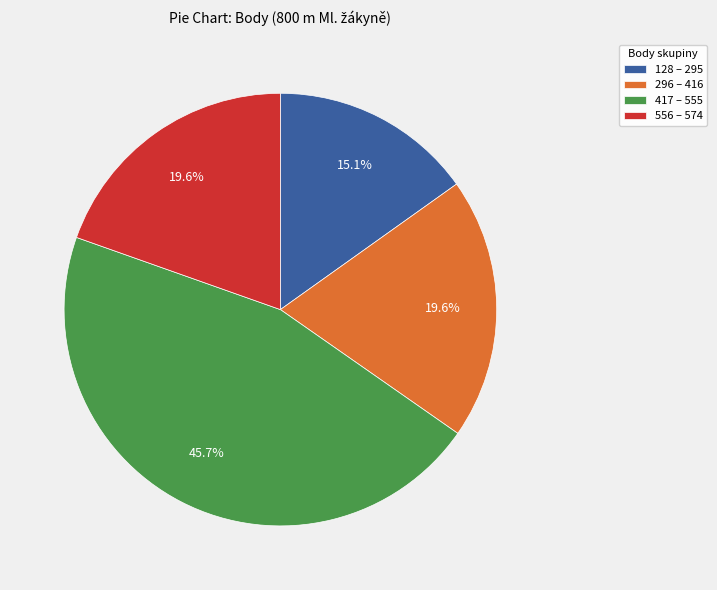

Does any single category account for the majority?

No